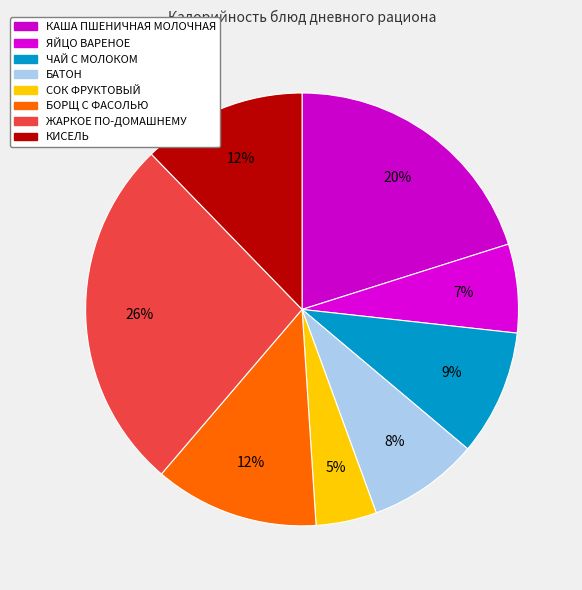

Does БОРЩ С ФАСОЛЬЮ account for over 50% of the chart?

No